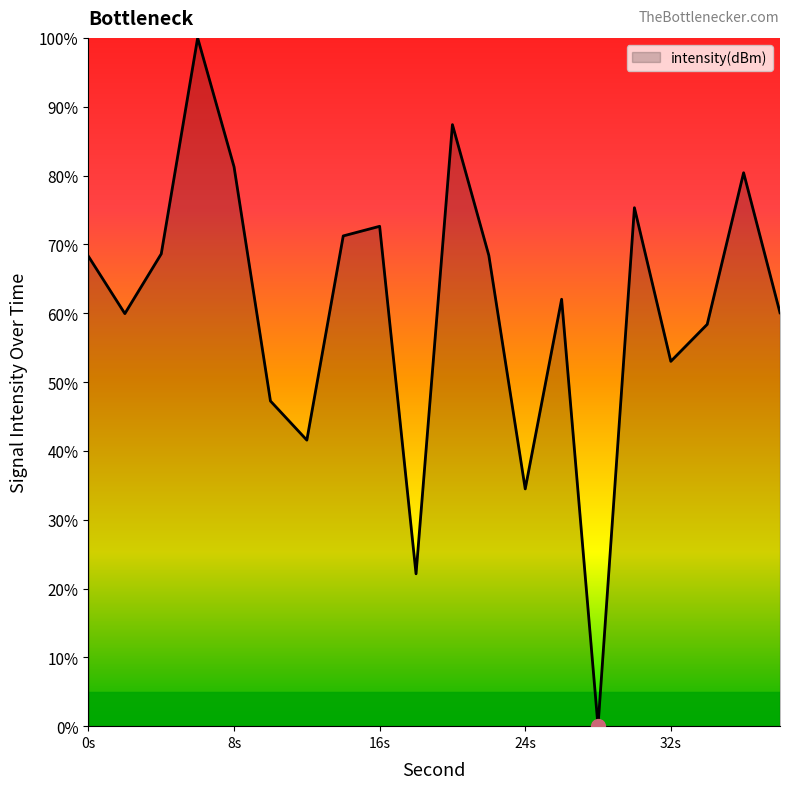

What is the difference between the maximum and minimum values?

100.0